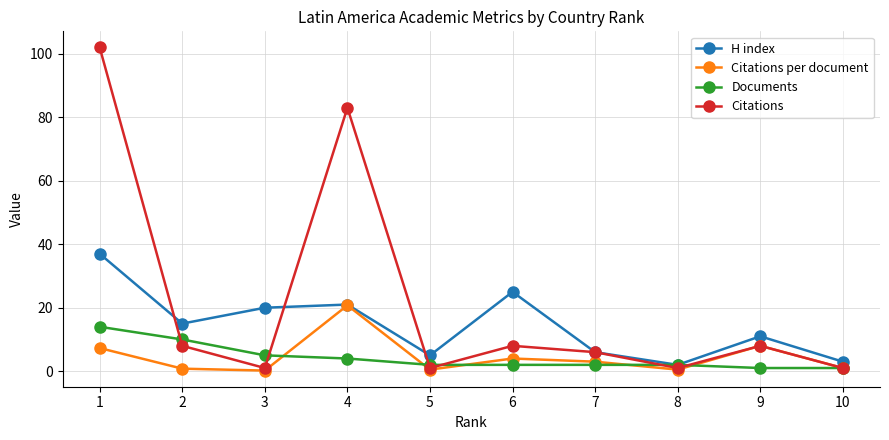

What is the value of the Citations point at the 6th from the left?

8.0